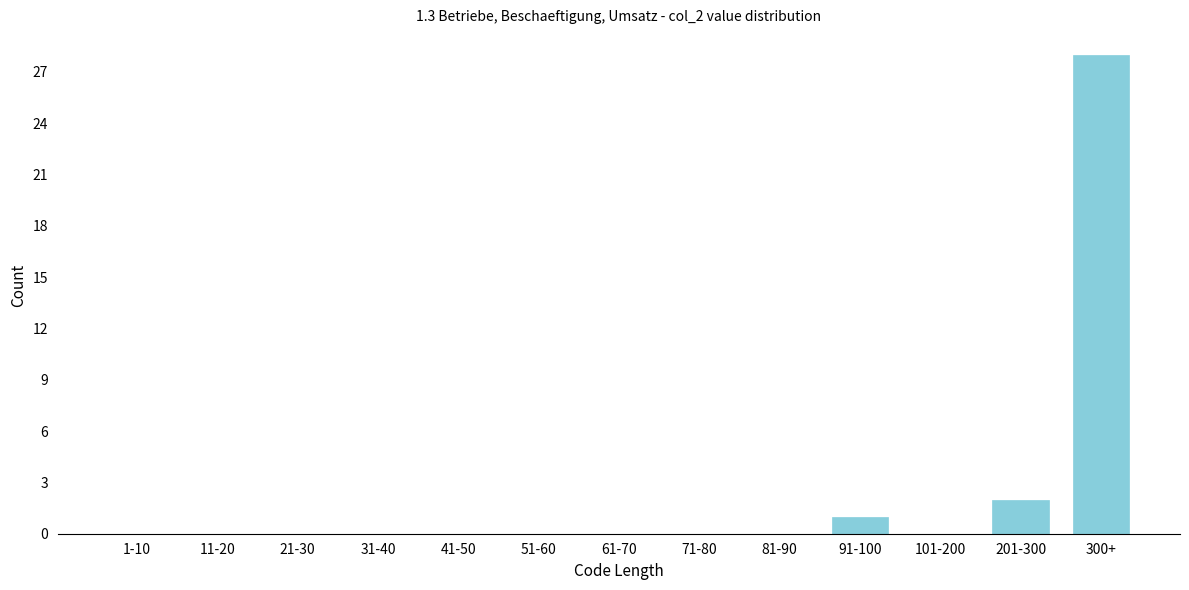

Reading left to right, list all the values displayed in this chart.

1-10=0	11-20=0	21-30=0	31-40=0	41-50=0	51-60=0	61-70=0	71-80=0	81-90=0	91-100=1	101-200=0	201-300=2	300+=28